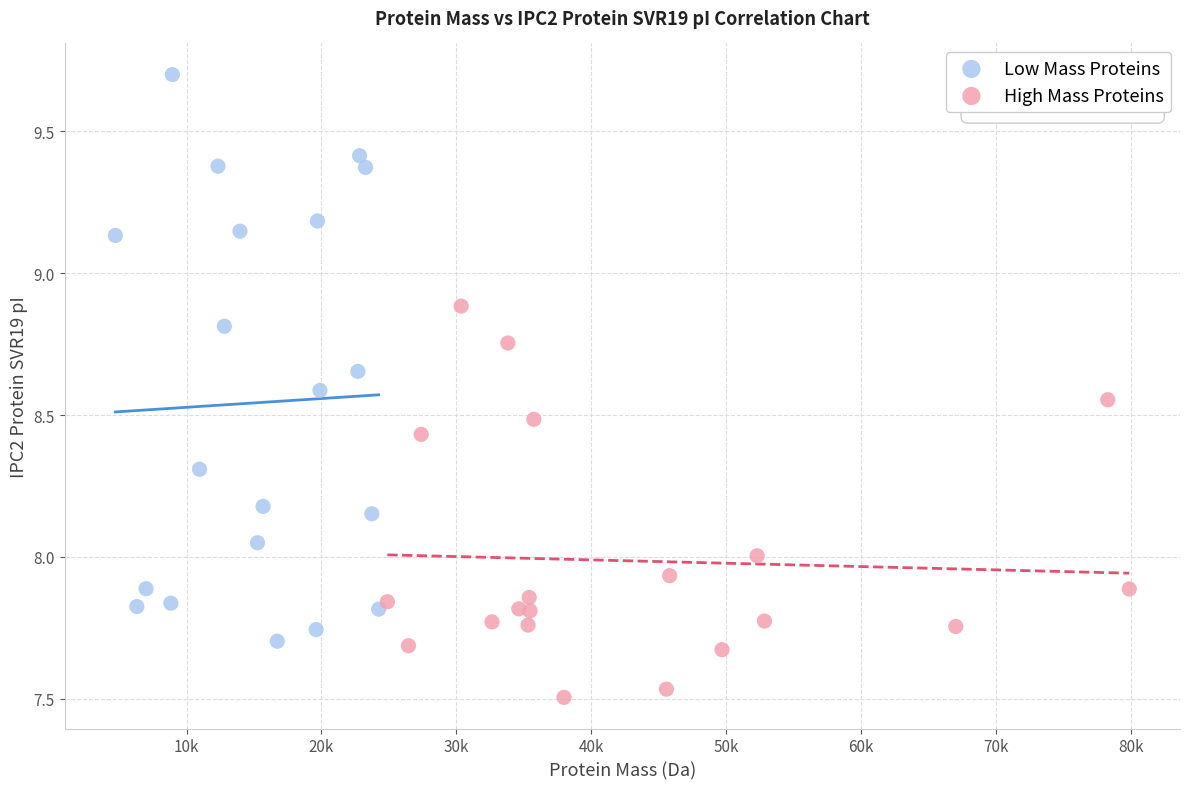

Which series reaches the maximum Y coordinate?

Low Mass Proteins